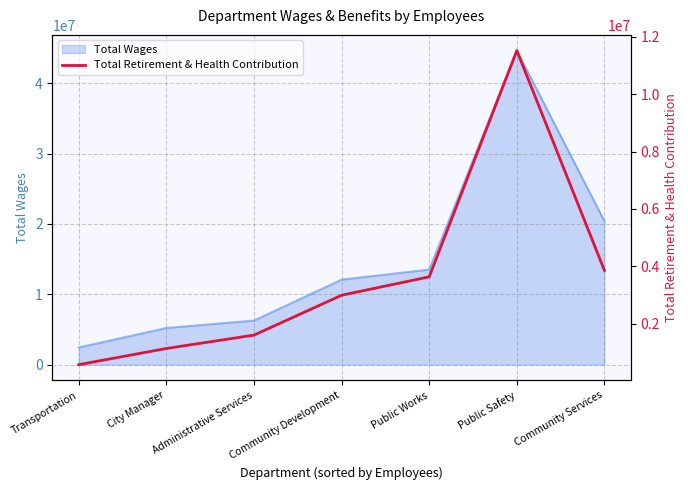

Reading left to right, list all the values displayed in this chart.

Transportation=577965	City Manager=1141078	Administrative Services=1606775	Community Development=2994749	Public Works=3636436	Public Safety=11514596	Community Services=3857426